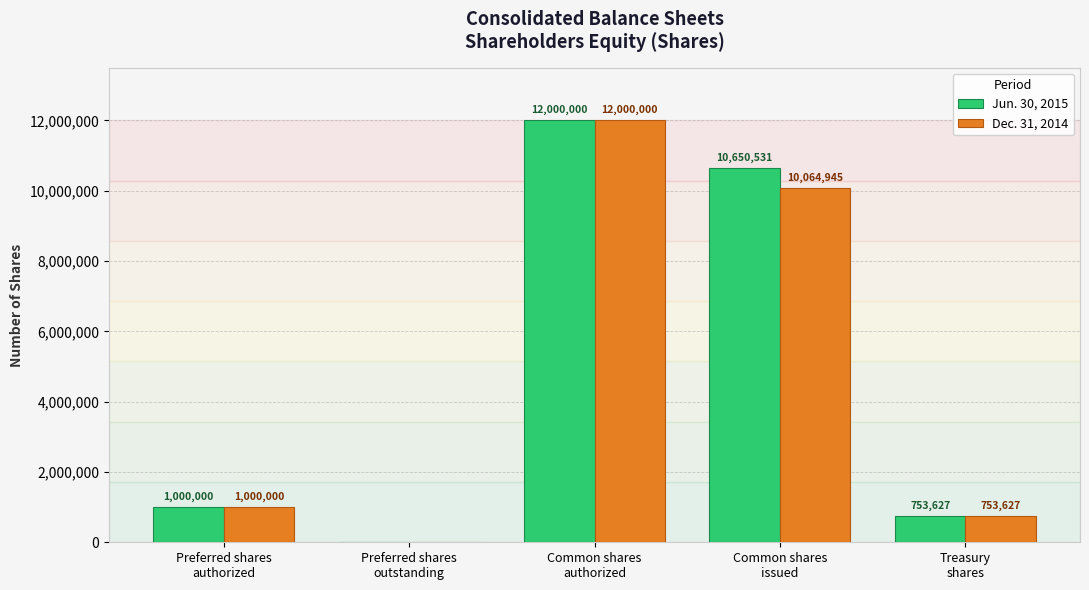

How many distinct data groups are displayed?

2